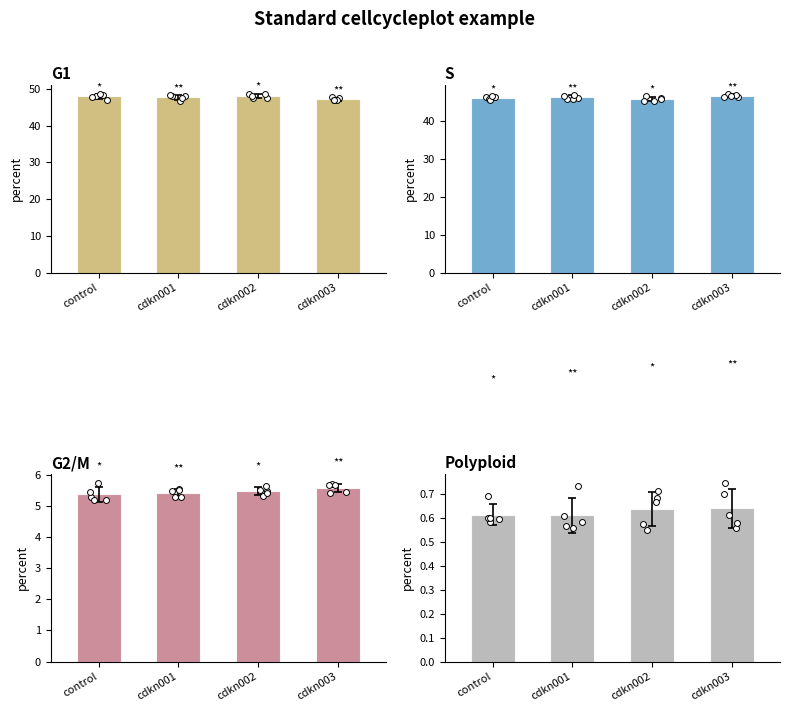

At how many categories does at least one series exceed 11?

4